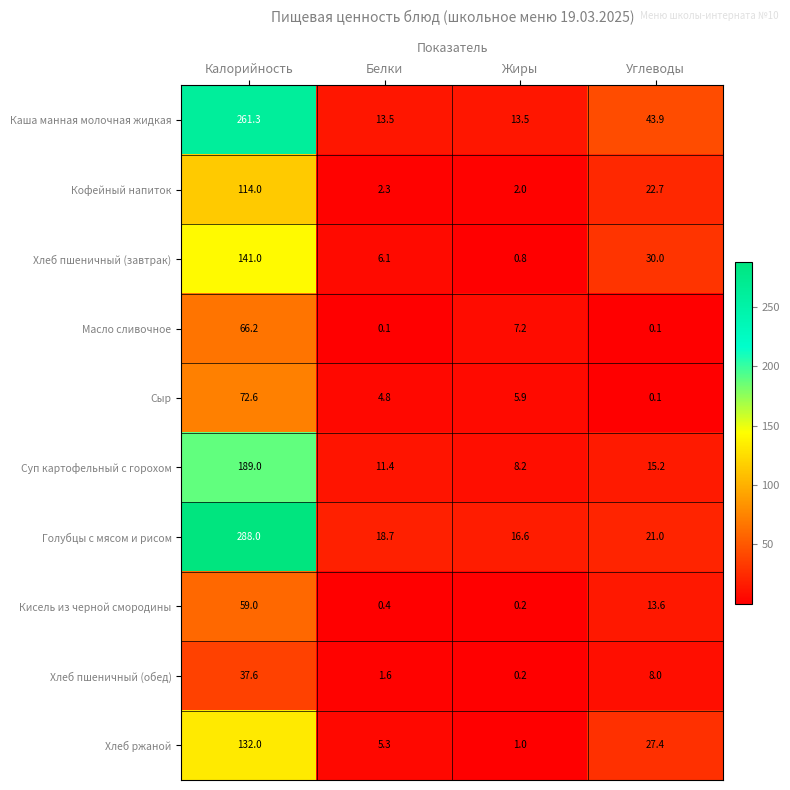

The Каша манная молочная жидкая series shows 43.9 at Углеводы. True or false?

True